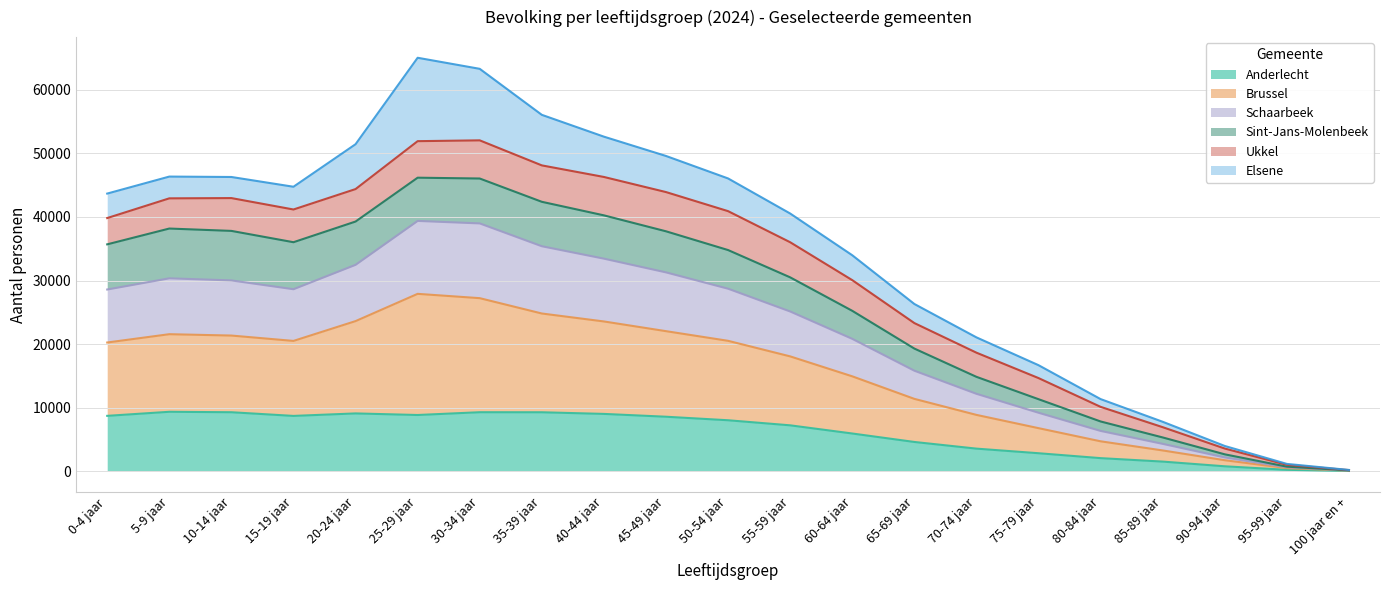

True or false: Schaarbeek has a value of 13226 at 55-59 jaar.

False